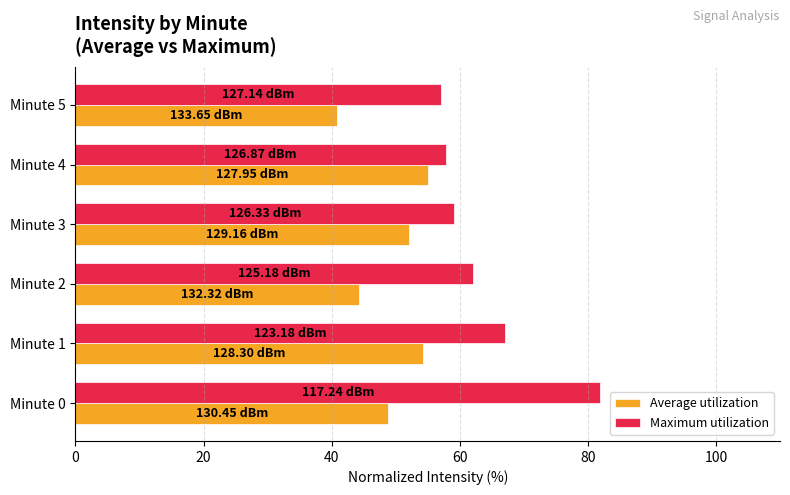

What is the sum of all Average utilization values?

295.4